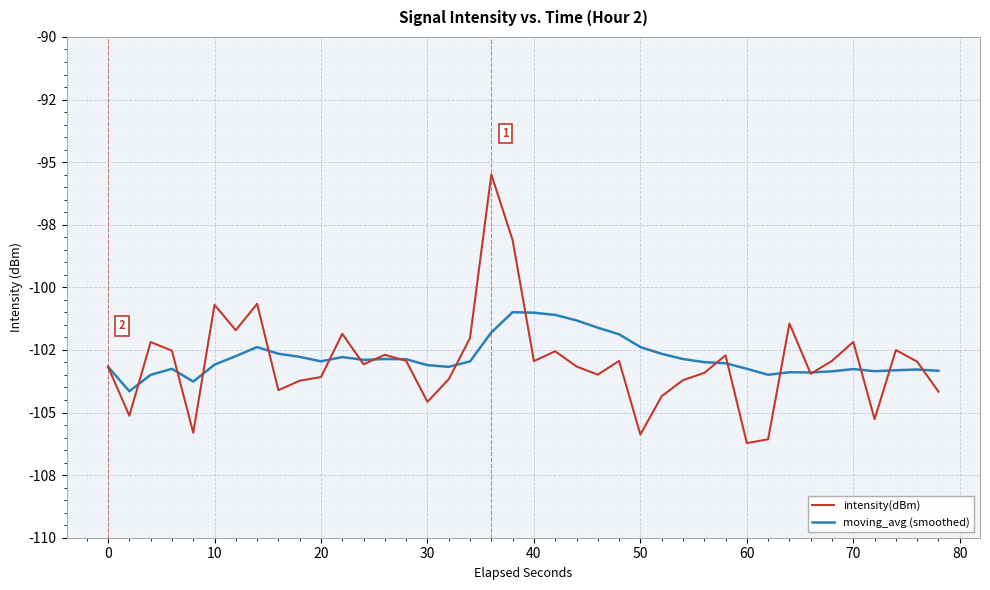

Does the chart have visible grid lines?

Yes